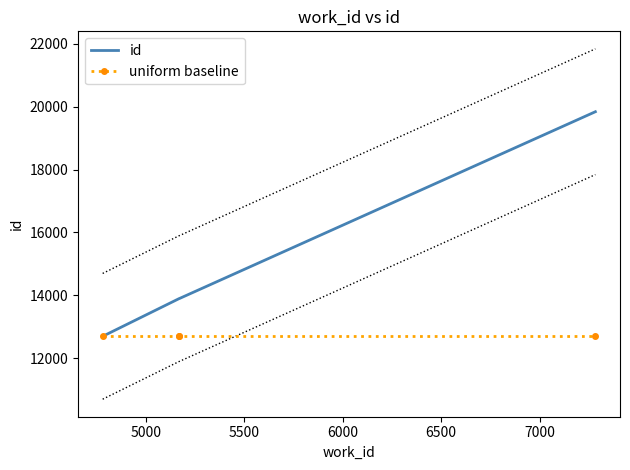

What is the minimum value for id?

12696